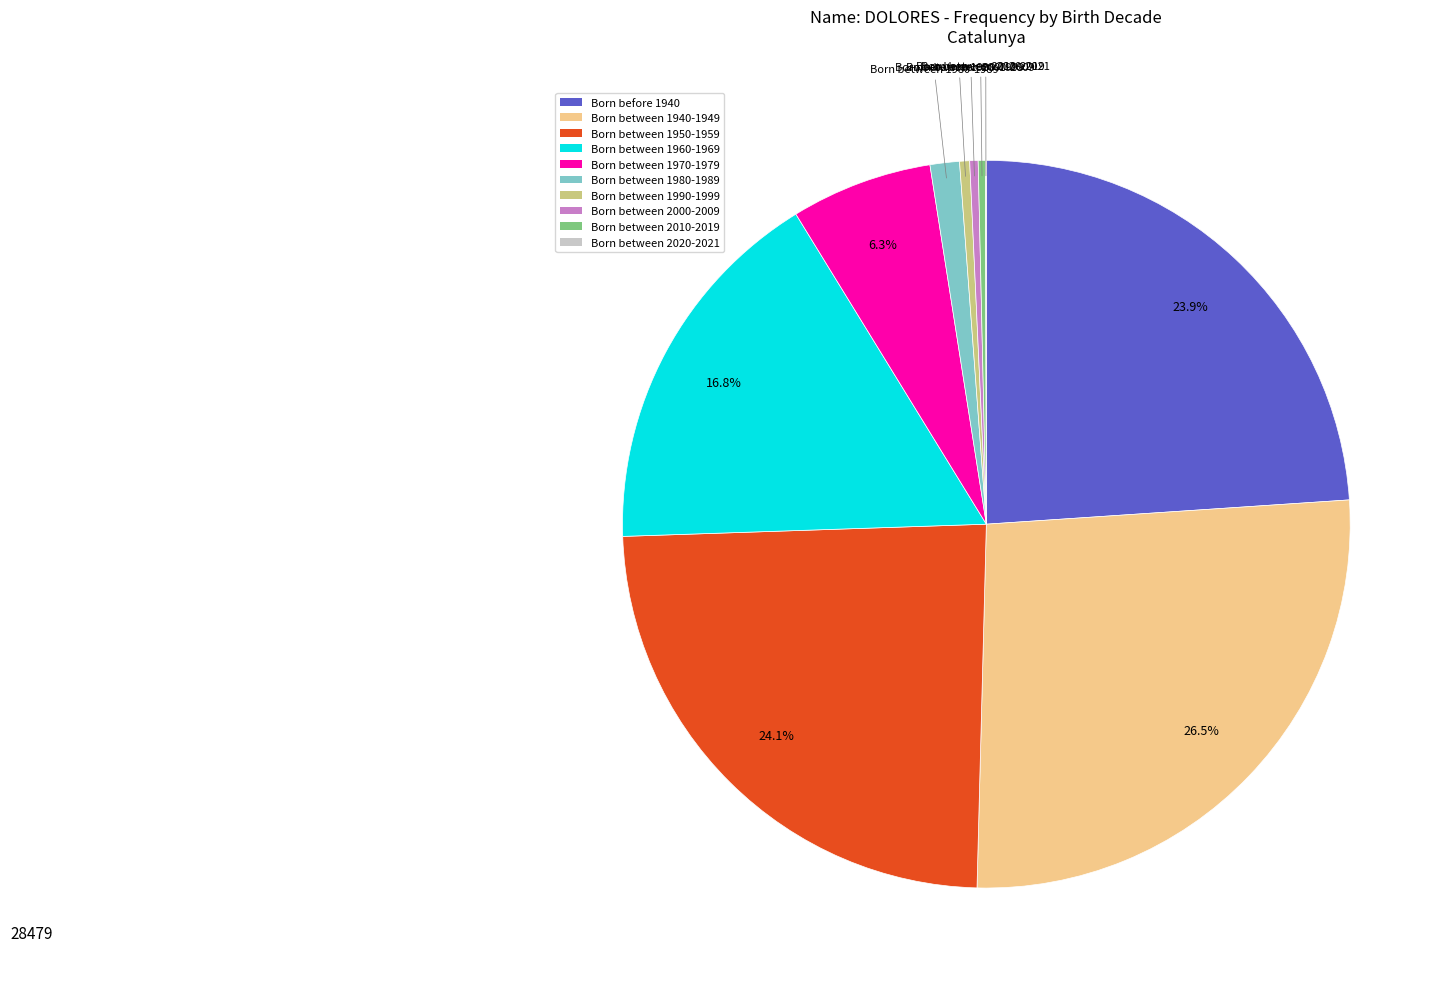

Between Born between 1960-1969 and Born between 1970-1979, which is larger?

Born between 1960-1969